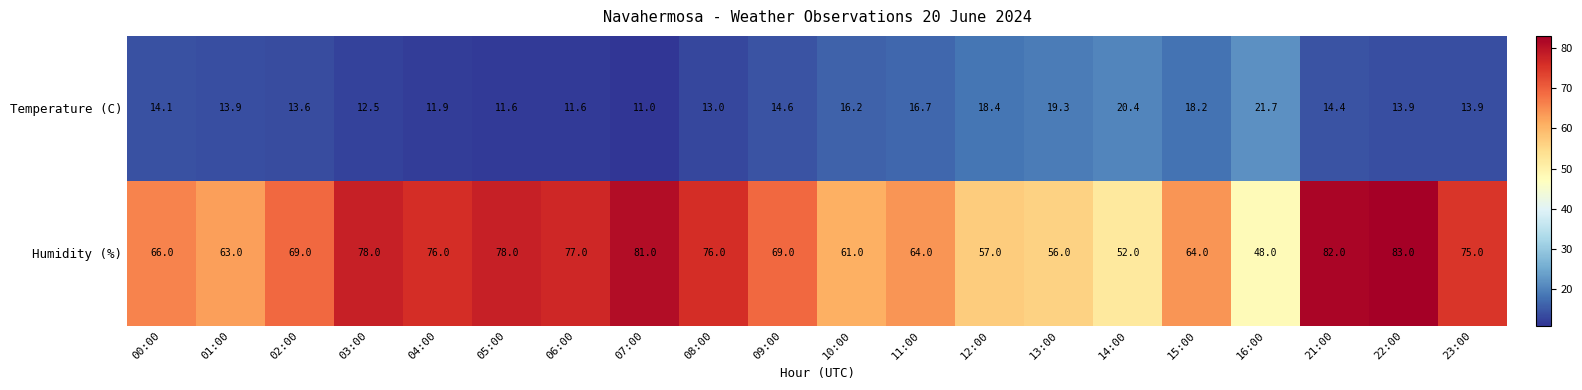

What is the minimum value shown in the chart?

11.0